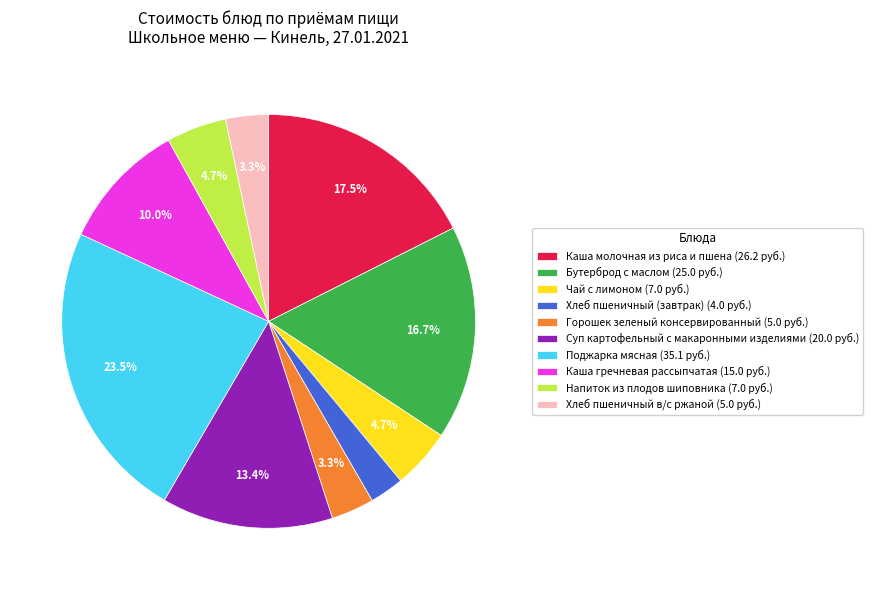

What is the total percentage of Каша гречневая рассыпчатая and Напиток из плодов шиповника?

14.7%